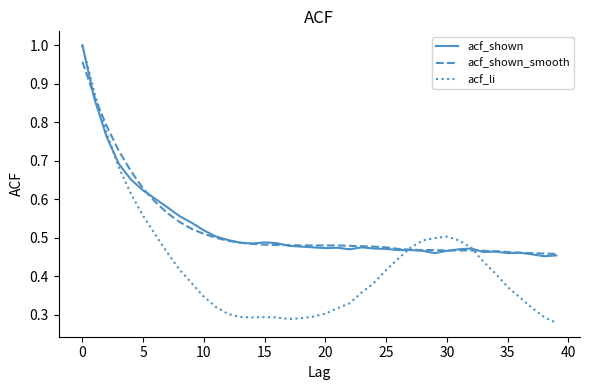

True or false: acf_li has more than 2 interior local peaks.

False